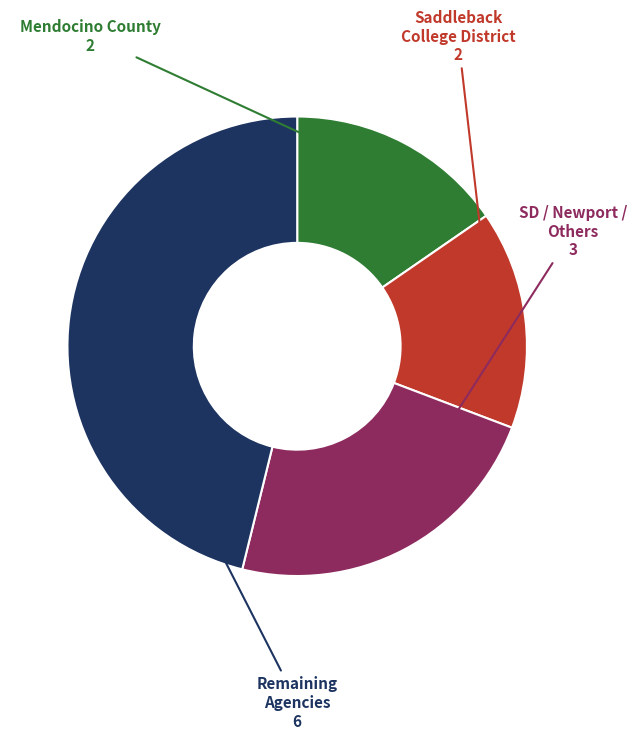

Which has a higher value, Remaining Agencies or Saddleback College District?

Remaining Agencies